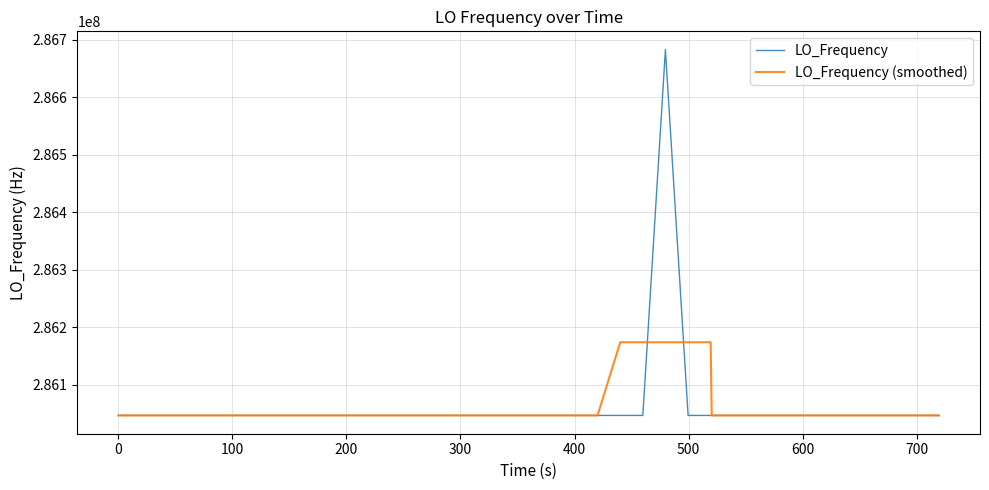

What is the greatest value displayed?

286682707.9